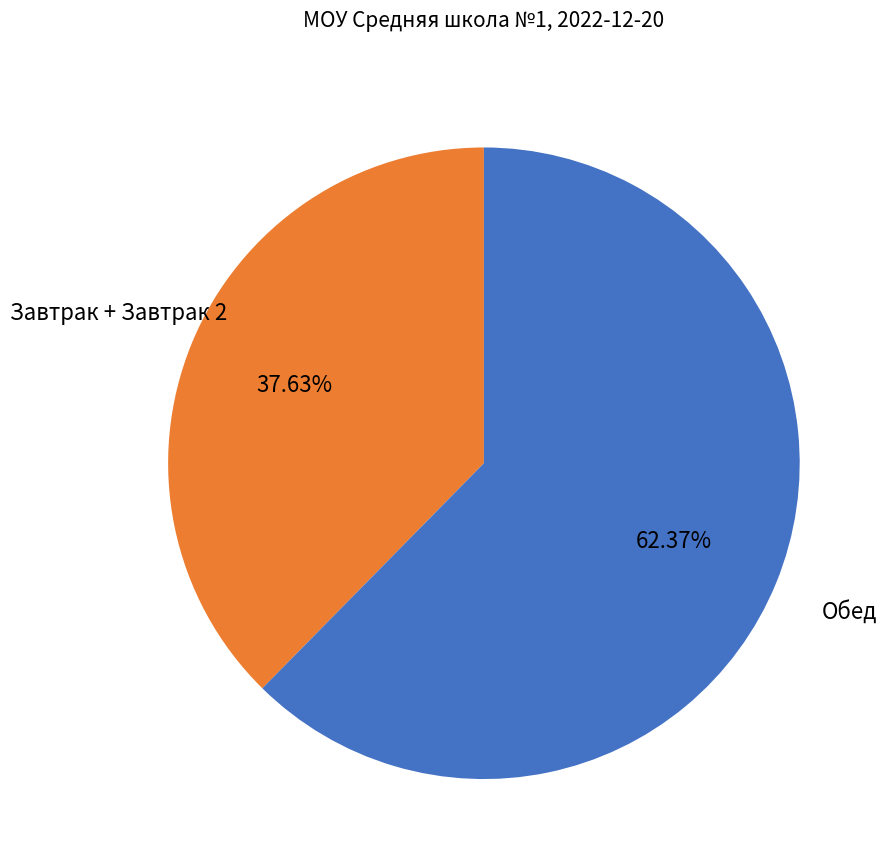

Does any single category account for the majority?

Yes